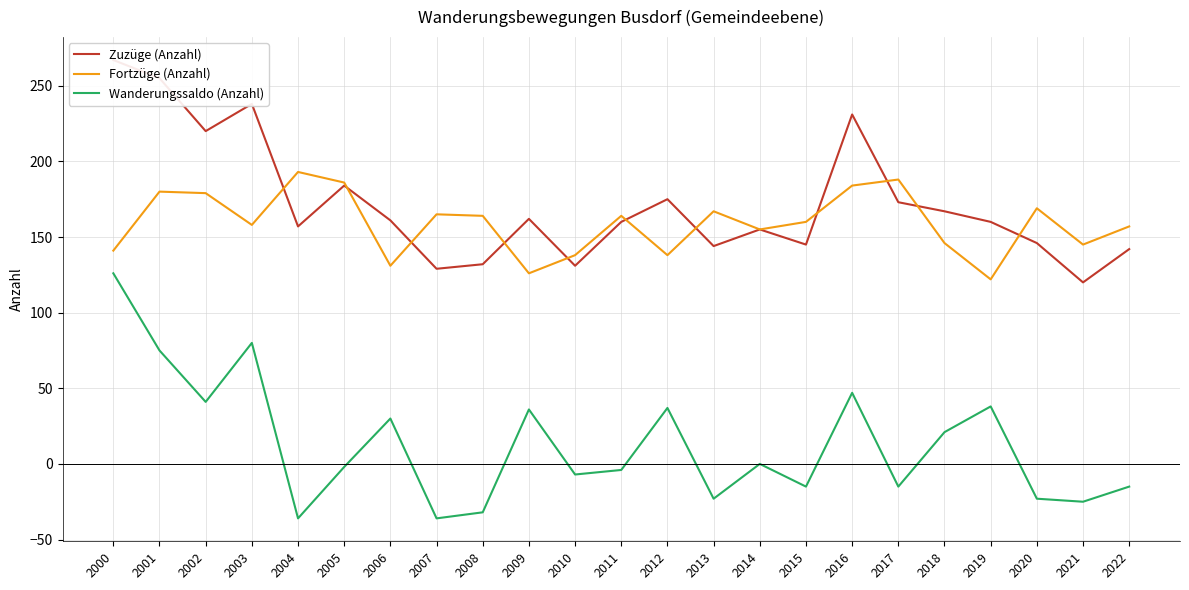

What is the lowest value of the Wanderungssaldo (Anzahl) series?

-36